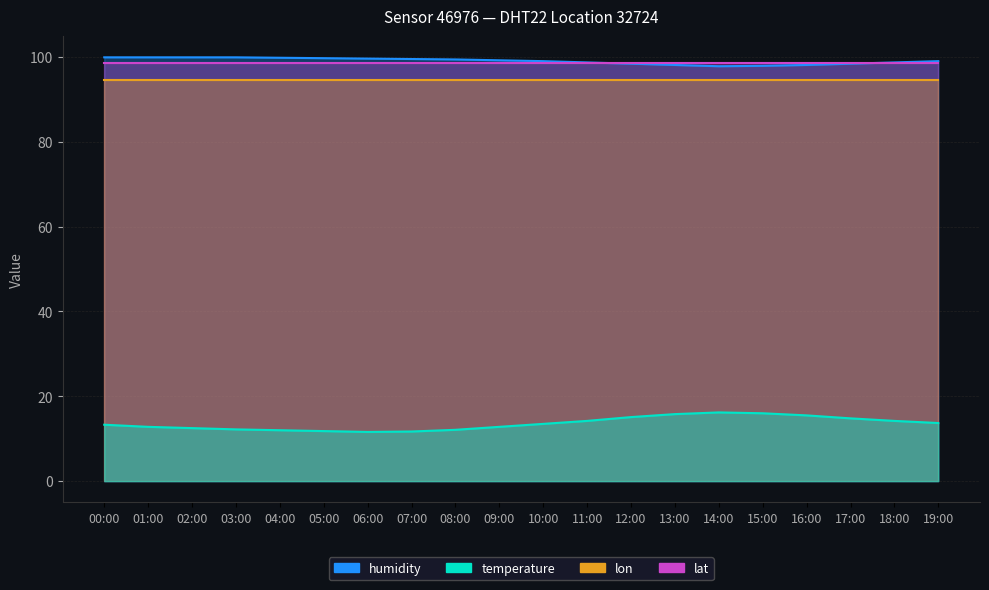

What is the average value of the temperature series?

13.6